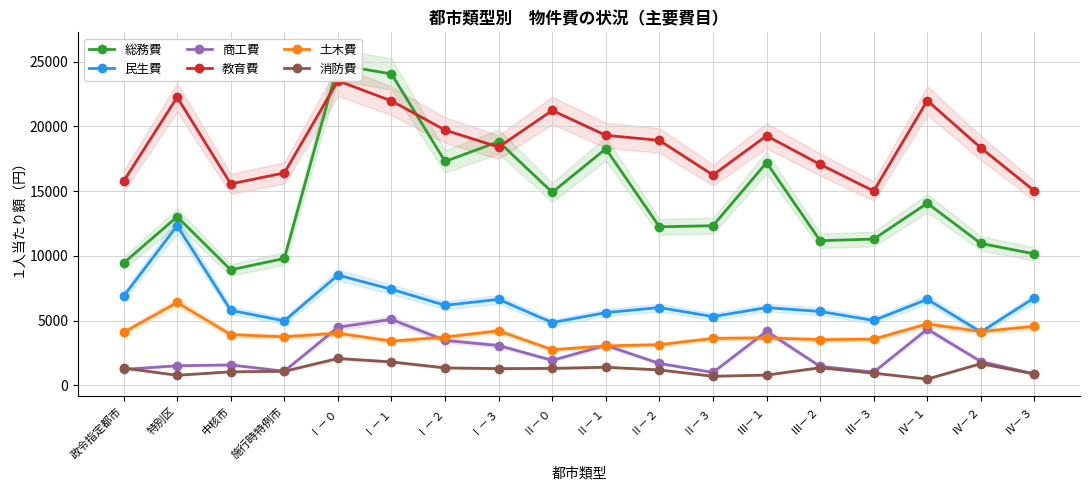

True or false: 商工費 and 民生費 cross at least once.

False